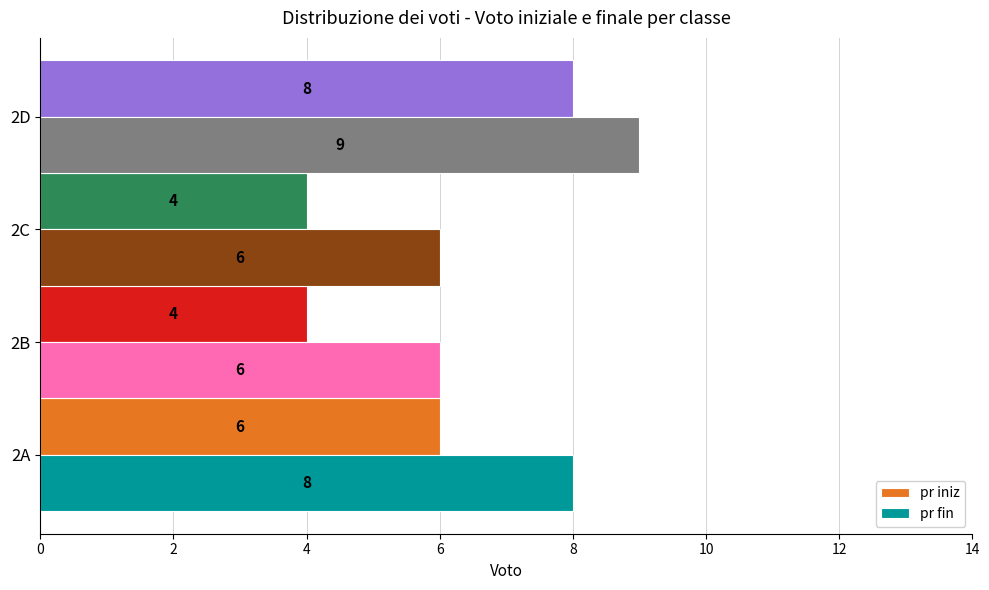

How many values in the pr fin series are below 8?

2